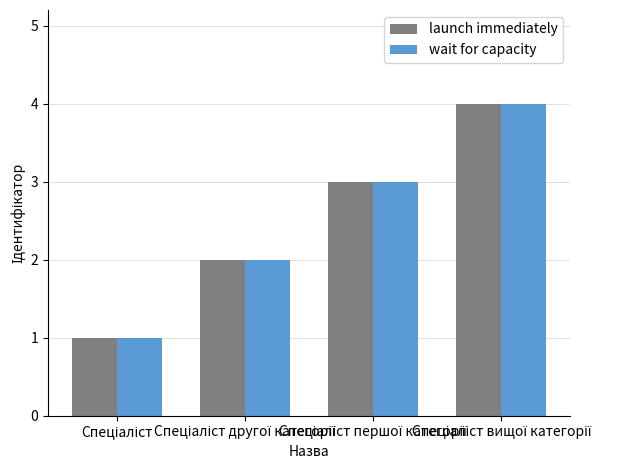

What is the maximum value for wait for capacity?

4